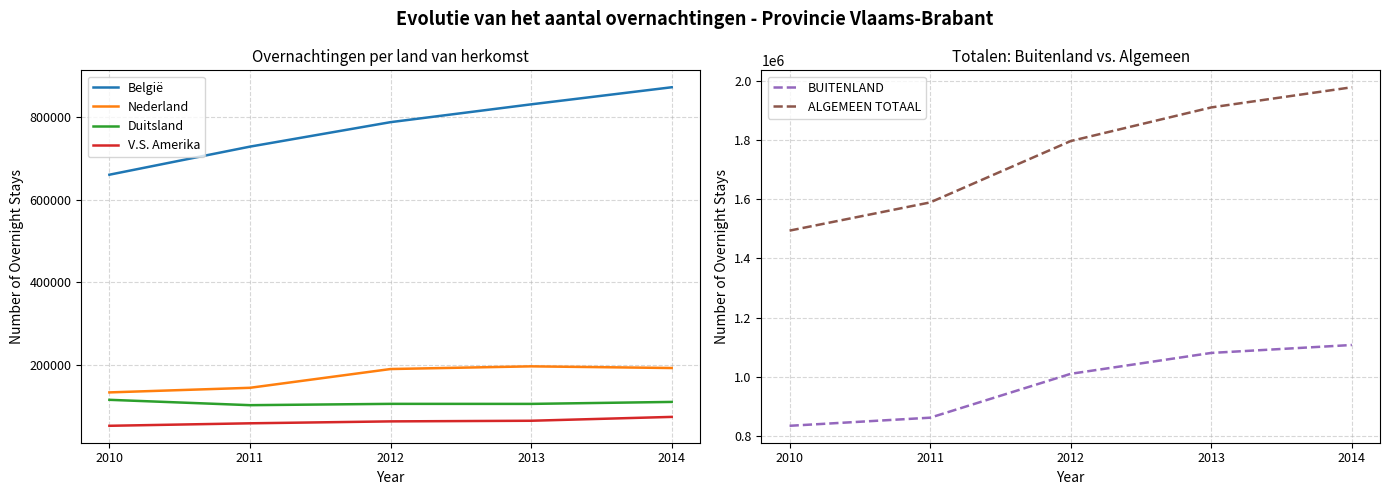

What is the sum of all V.S. Amerika values?

314936